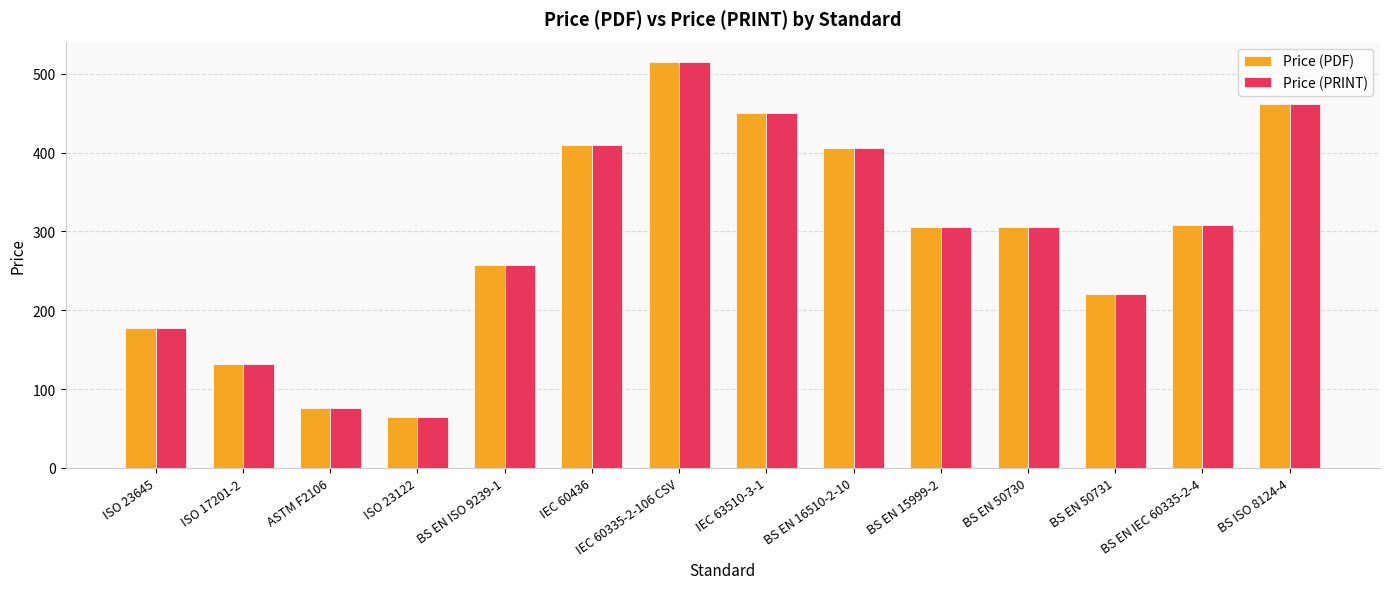

What is the difference between the maximum and second lowest values in the Price (PDF) series?

439